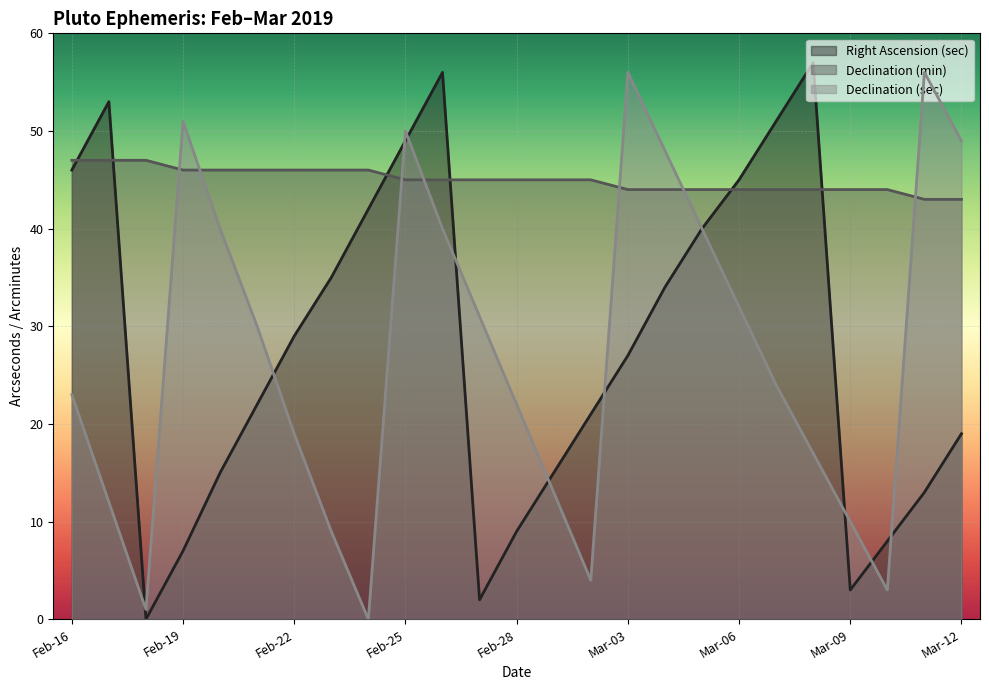

At which label does Declination (min) reach its peak?

Feb-16